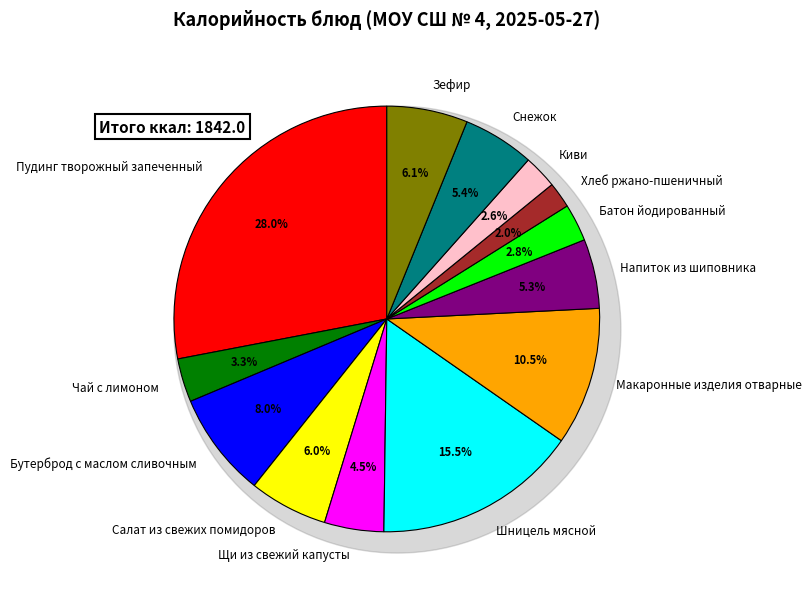

How many slices are in this pie chart?

13